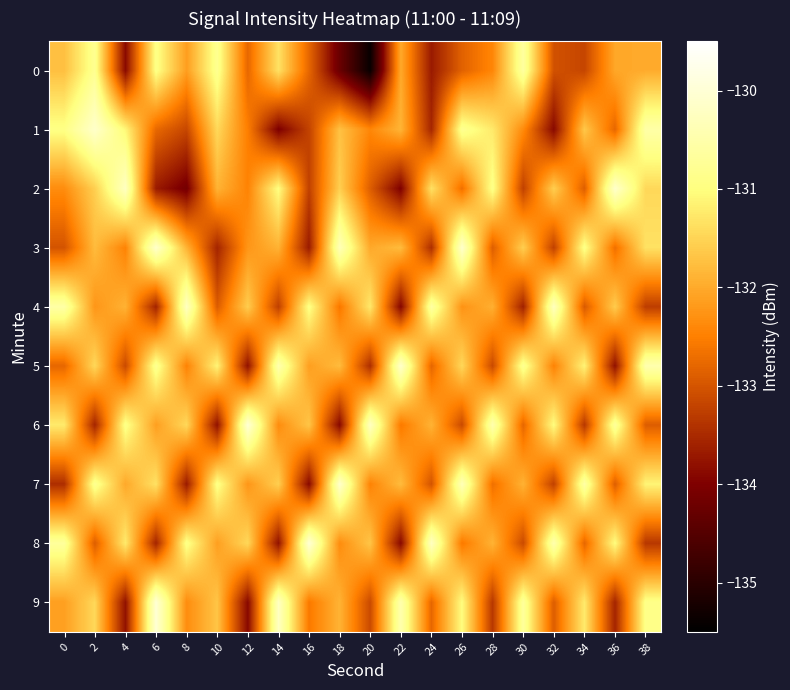

What is the maximum value shown in the chart?

-130.0